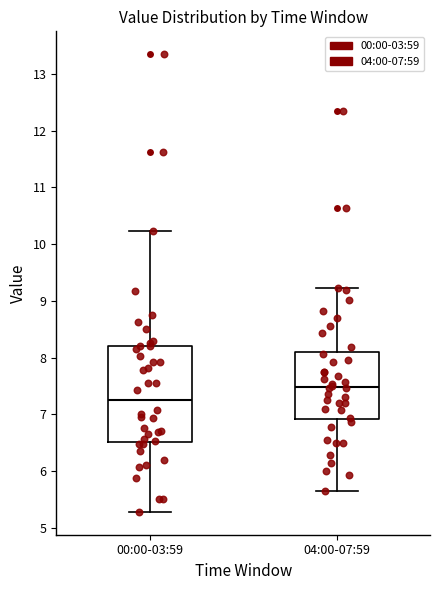

Which box has the lowest median line?

00:00-03:59